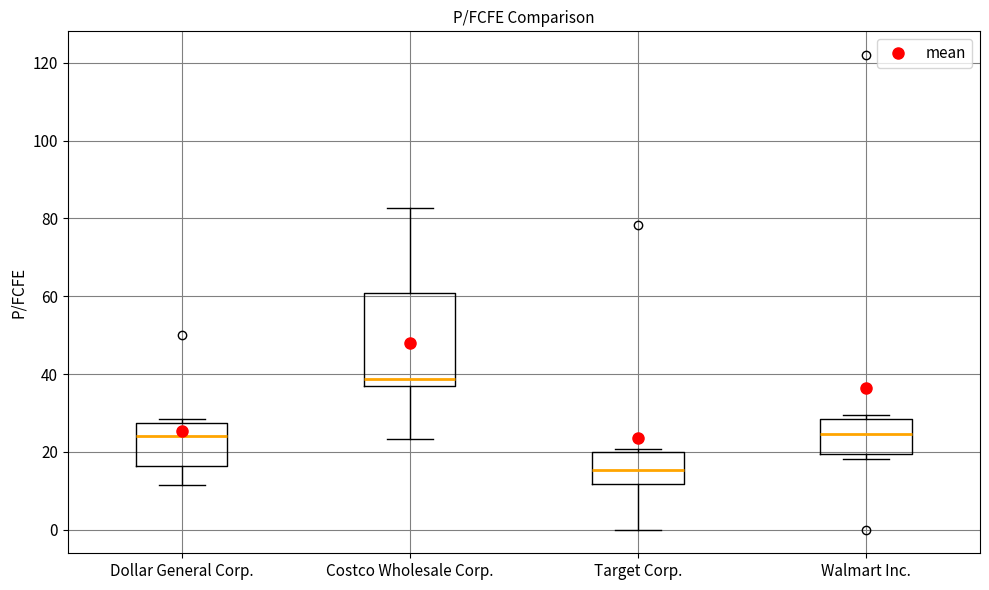

Reading left to right, read every box against the y-axis: the position of its median line, the range the box covers, and the ends of its whiskers. The values are not printed on the chart, so give them approximately, as read against the axis.

Dollar General Corp.: median 24, box 16 to 28, whiskers 12 to 28 (just above the box's upper edge)
Costco Wholesale Corp.: median 38, box 36 to 60, whiskers 24 to 82
Target Corp.: median 16, box 12 to 20, whiskers 0 to 20 (just above the box's upper edge)
Walmart Inc.: median 24, box 20 to 28, whiskers 18 to 30